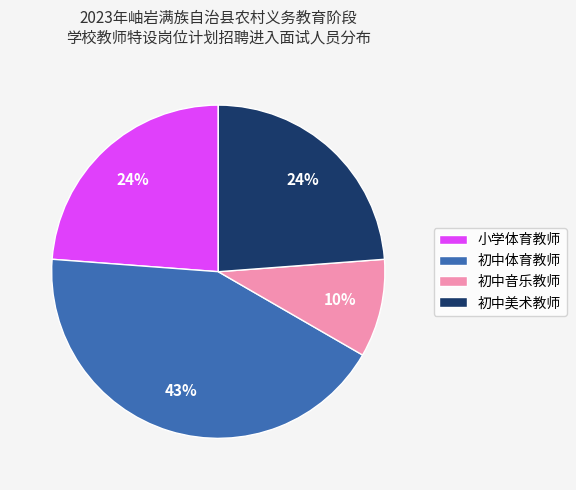

To the nearest percent, what is the difference between the largest and smallest slice percentages?

33%